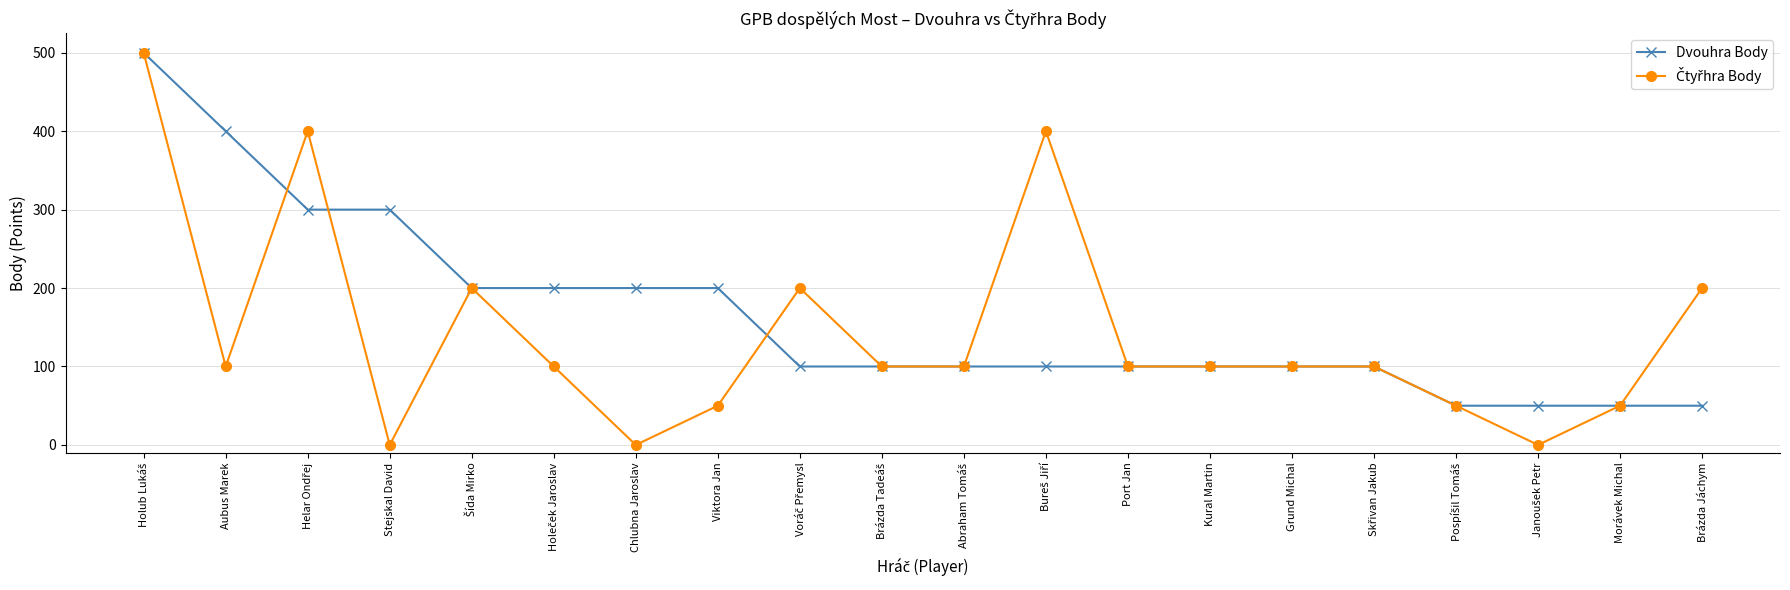

Between Aubus Marek and Grund Michal, which series saw the biggest shift?

Dvouhra Body